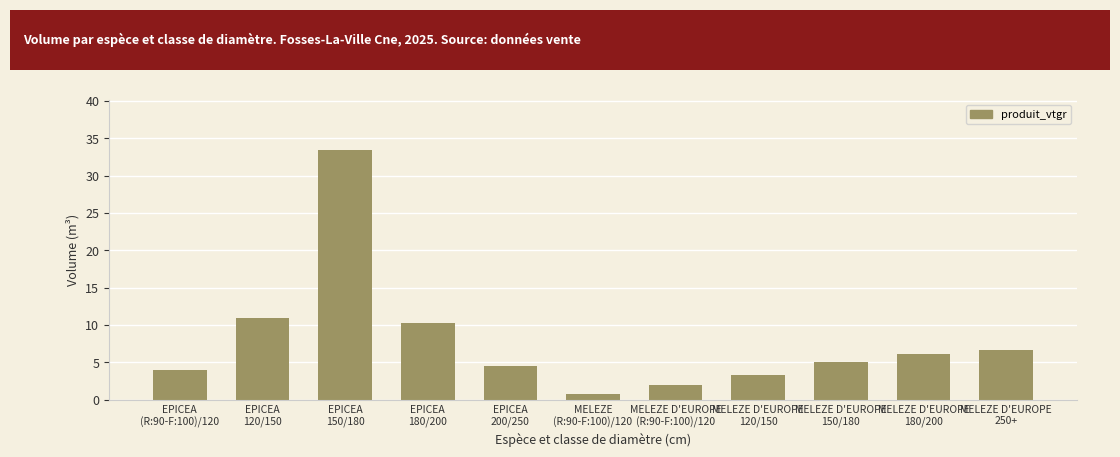

What is the difference between the maximum and minimum values?

32.7